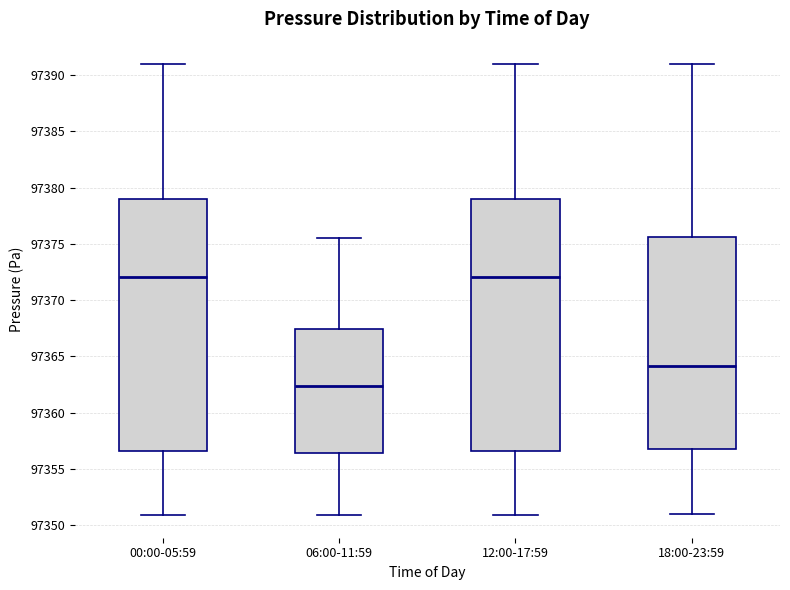

Reading left to right, read every box against the y-axis: the position of its median line, the range the box covers, and the ends of its whiskers. The values are not printed on the chart, so give them approximately, as read against the axis.

00:00-05:59: median 97372.0, box 97356.5 to 97379.0, whiskers 97351.0 to 97391.0
06:00-11:59: median 97362.5, box 97356.5 to 97367.5, whiskers 97351.0 to 97375.5
12:00-17:59: median 97372.0, box 97356.5 to 97379.0, whiskers 97351.0 to 97391.0
18:00-23:59: median 97364.0, box 97357.0 to 97375.5, whiskers 97351.0 to 97391.0